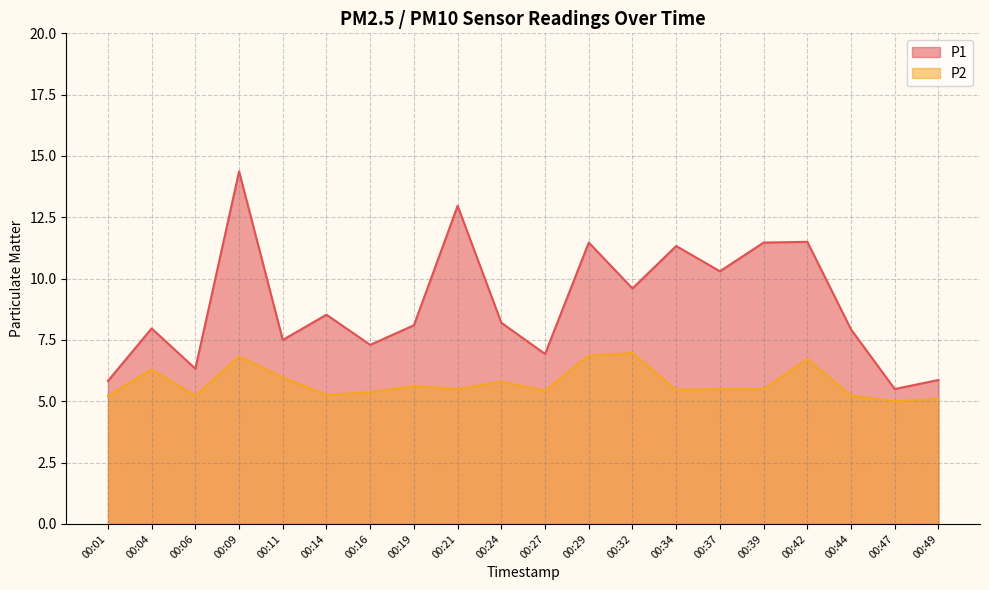

What is the value of the P1 point at the 13th from the left?

9.6